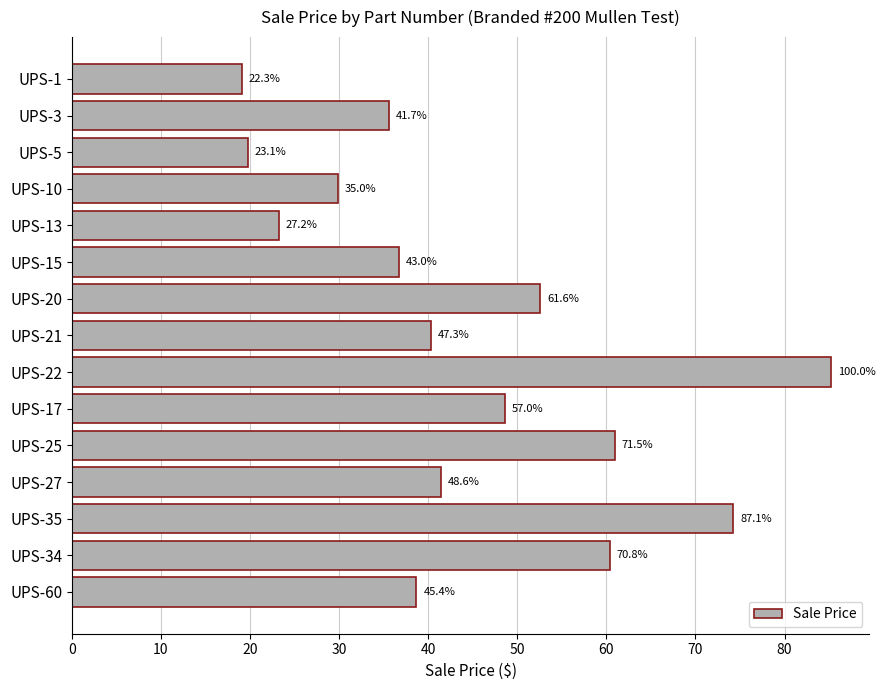

Are the bars horizontal?

Yes